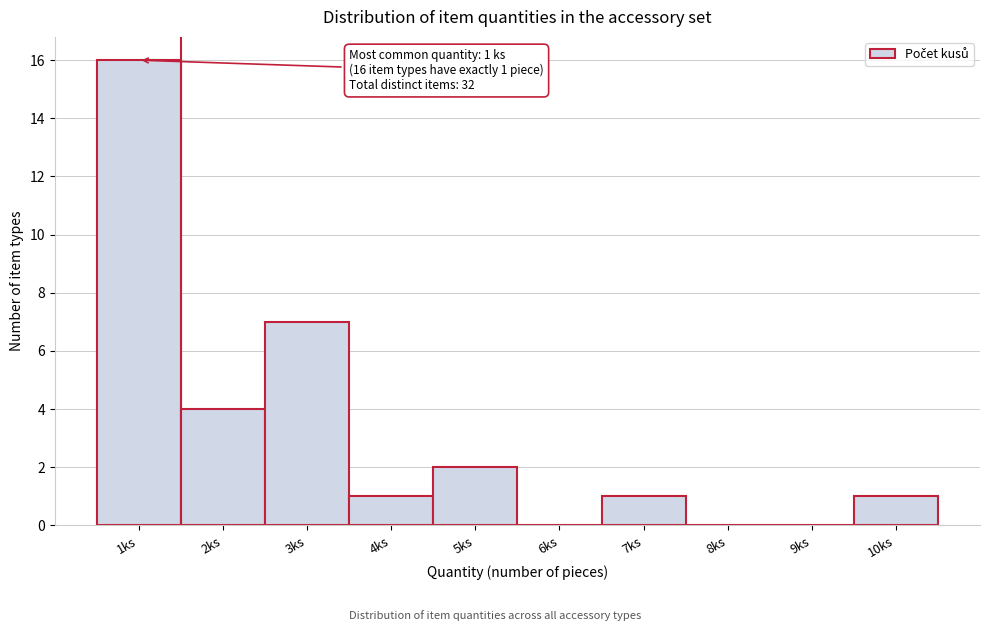

Over which range of the x-axis is the bar tallest?

0.5 to 1.5